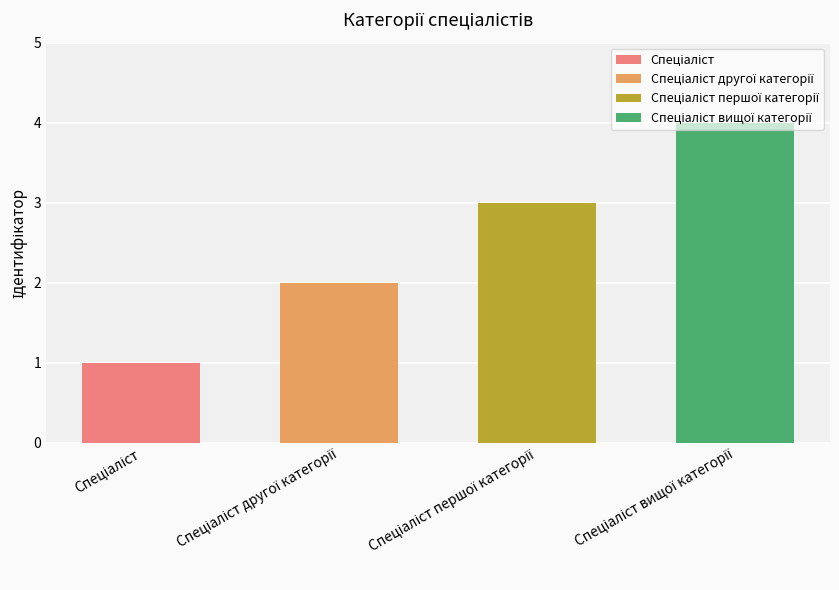

True or false: the data shows 3 at Спеціаліст першої категорії.

True